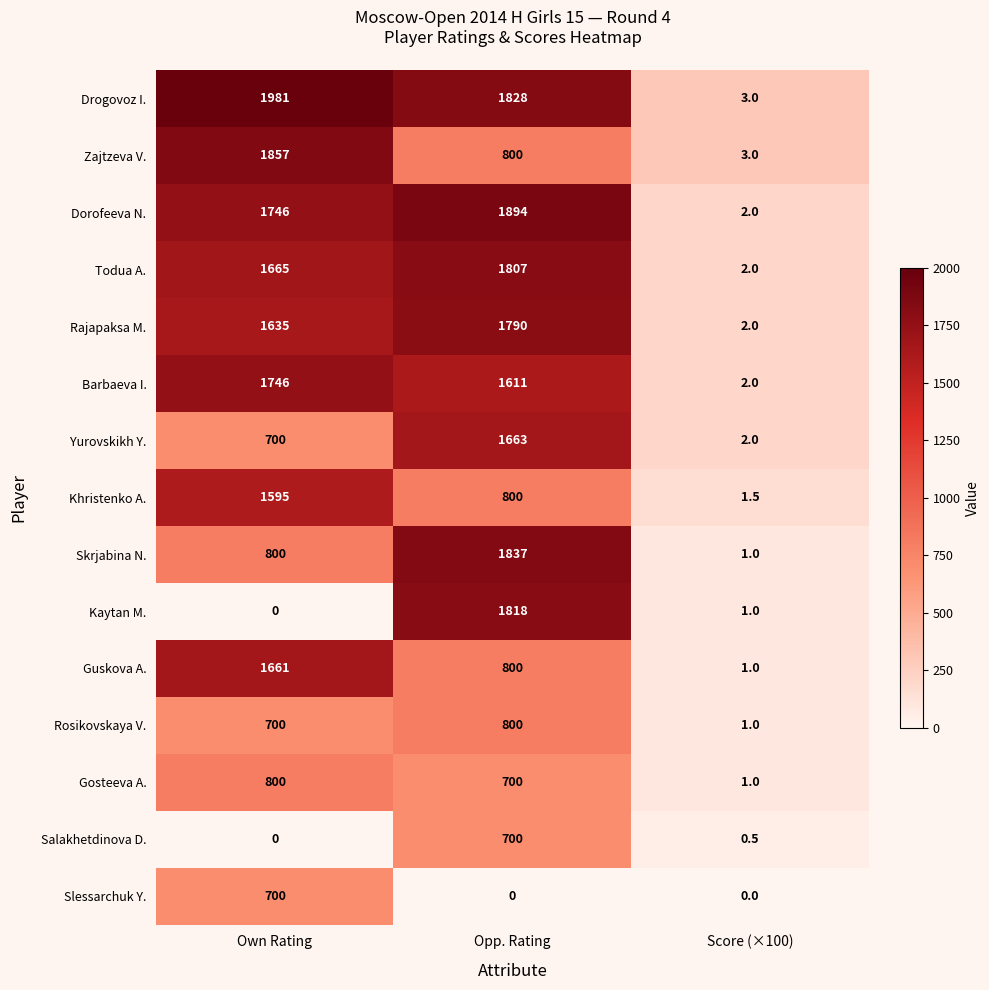

What is the average value of the Drogovoz I. series?

1270.7